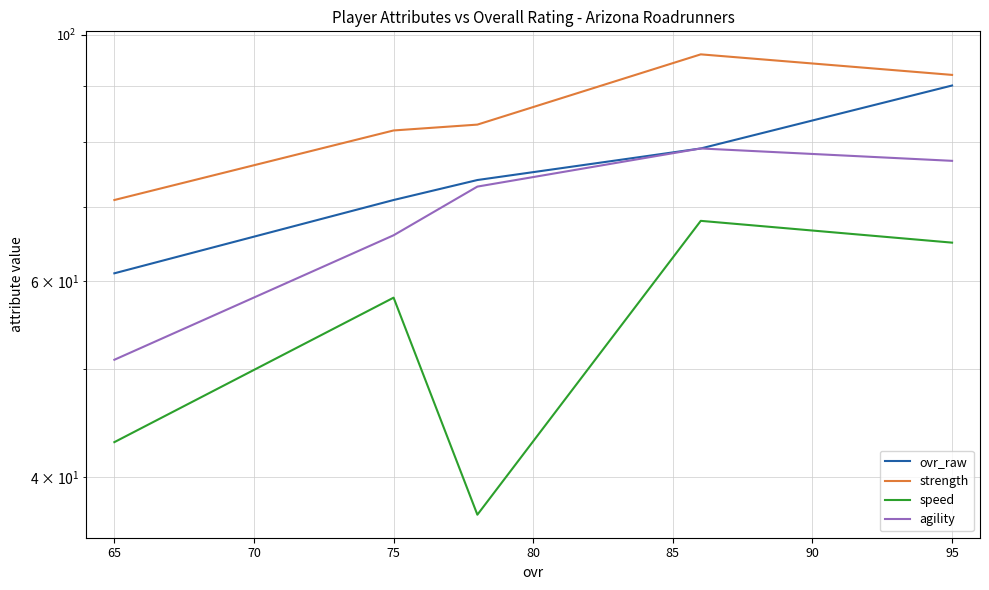

What are all the series names shown in the legend?

ovr_raw, strength, speed, agility